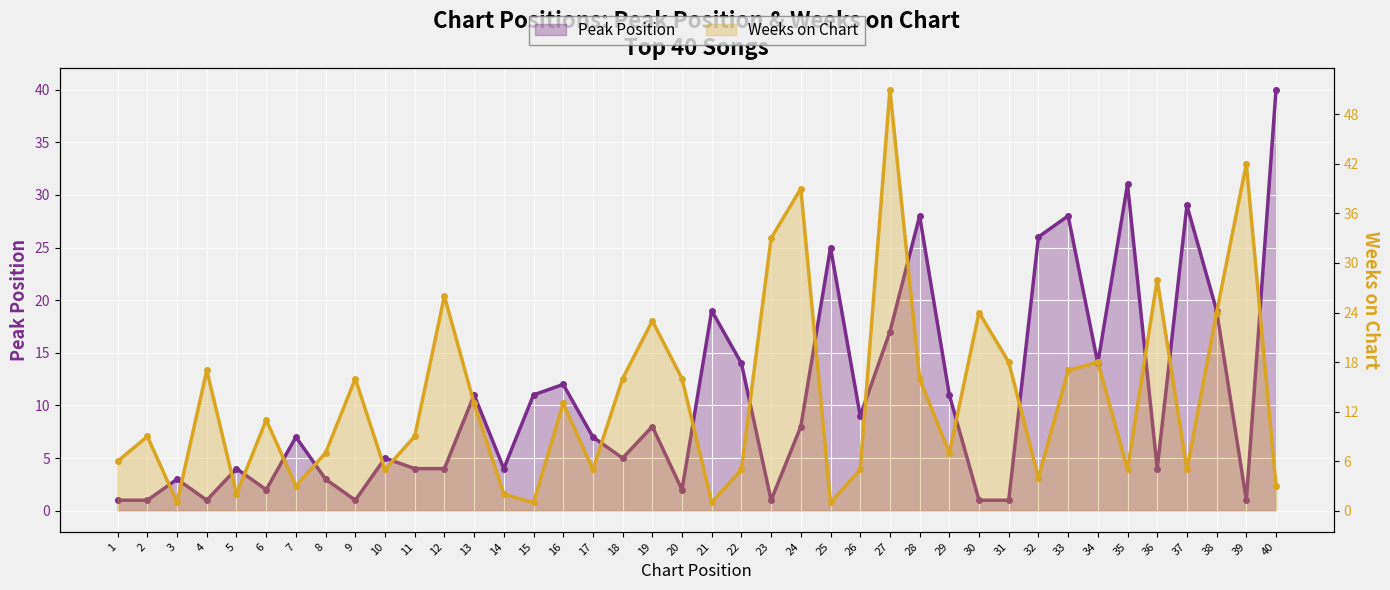

Read the Weeks on Chart value at 2, to the nearest 5.

10